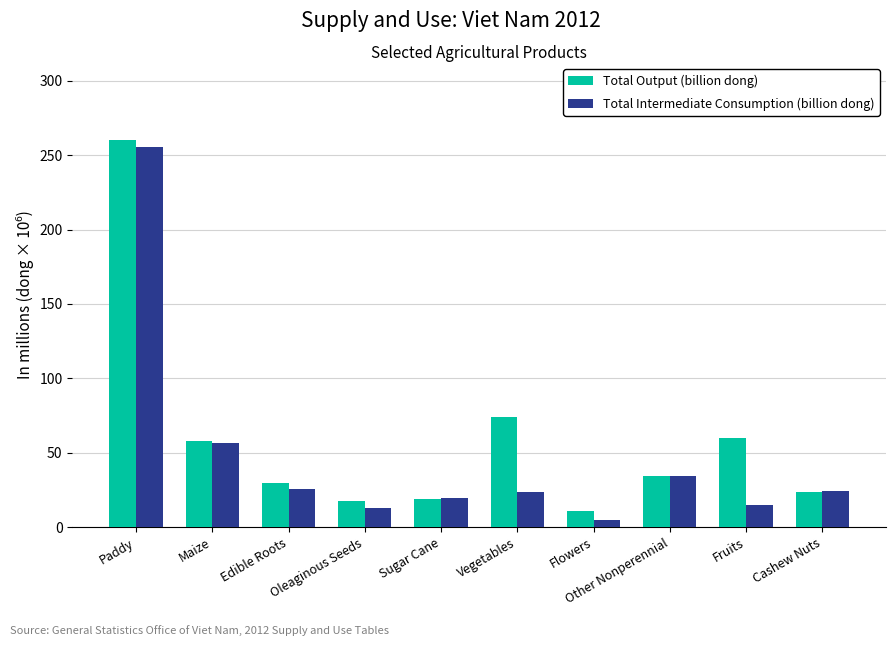

Which series has the largest total across all categories?

Total Output (billion dong)